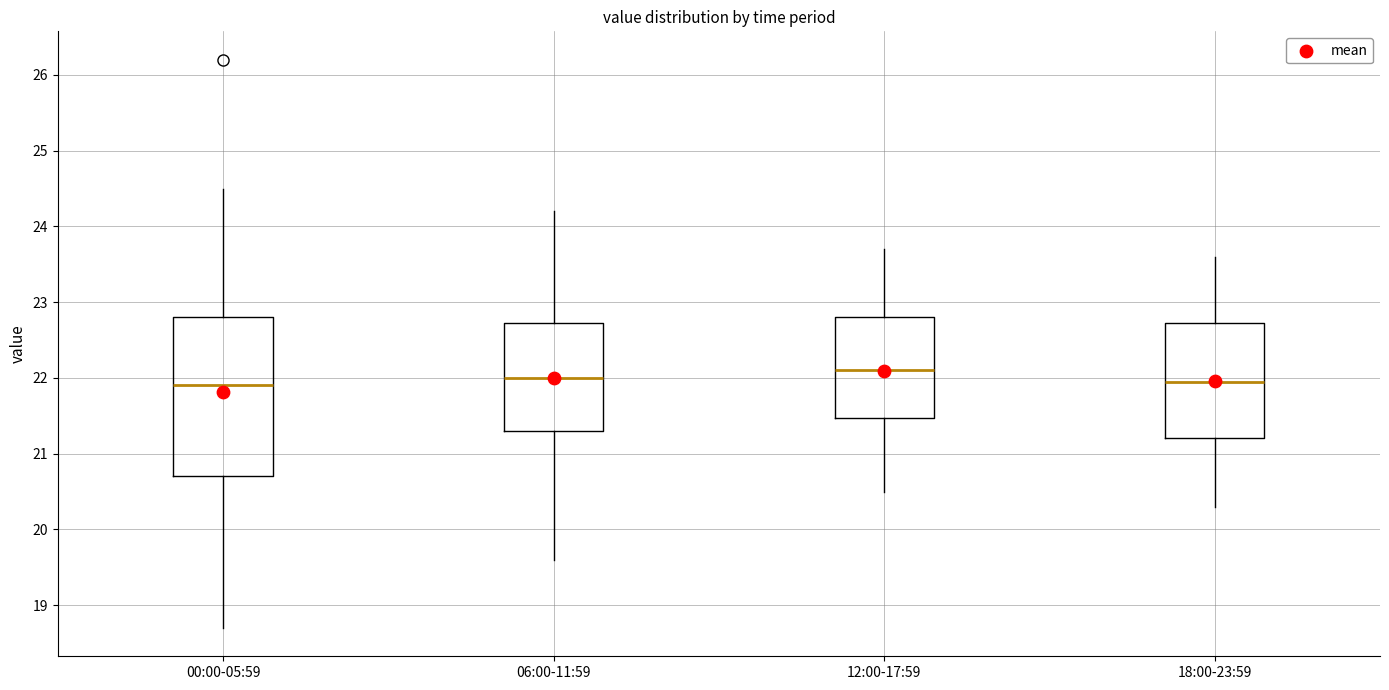

Where is the upper edge of the box for 00:00-05:59 on the y-axis? The values are not printed on the chart, so give them approximately, as read against the axis.

22.8